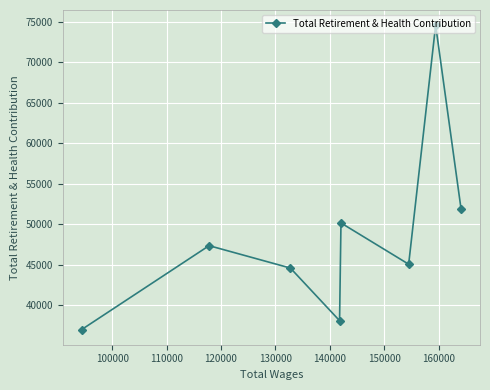

Count the number of values greater than 47365.

3